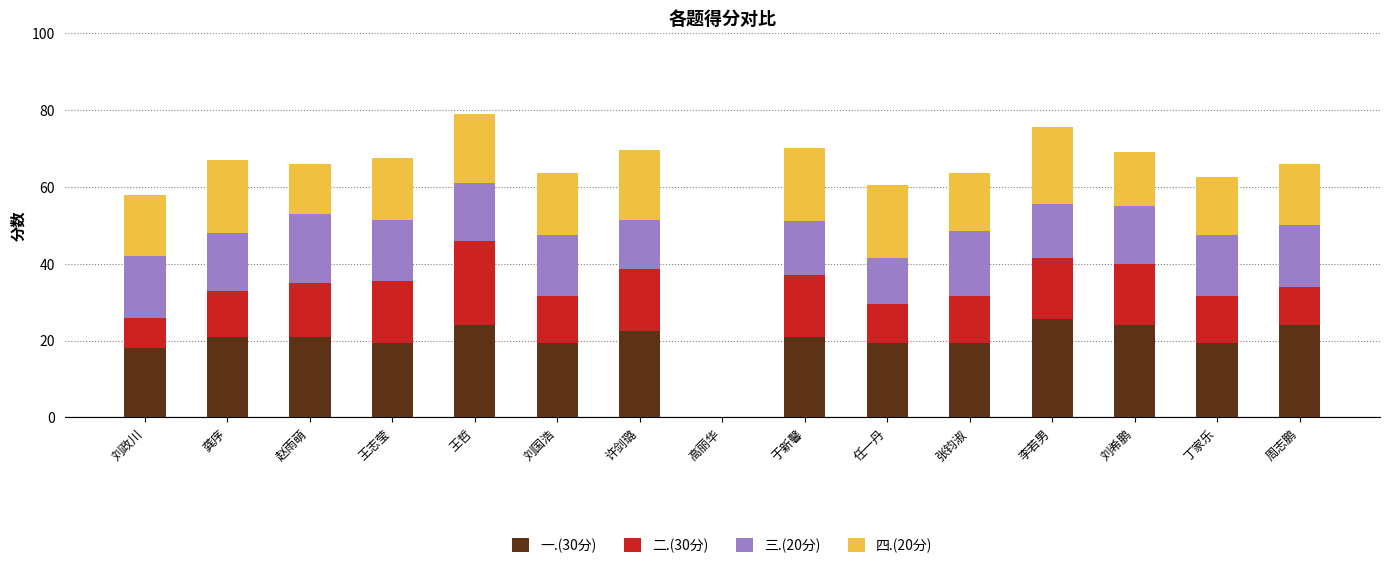

What is the sum of all 一.(30分) values?

298.5